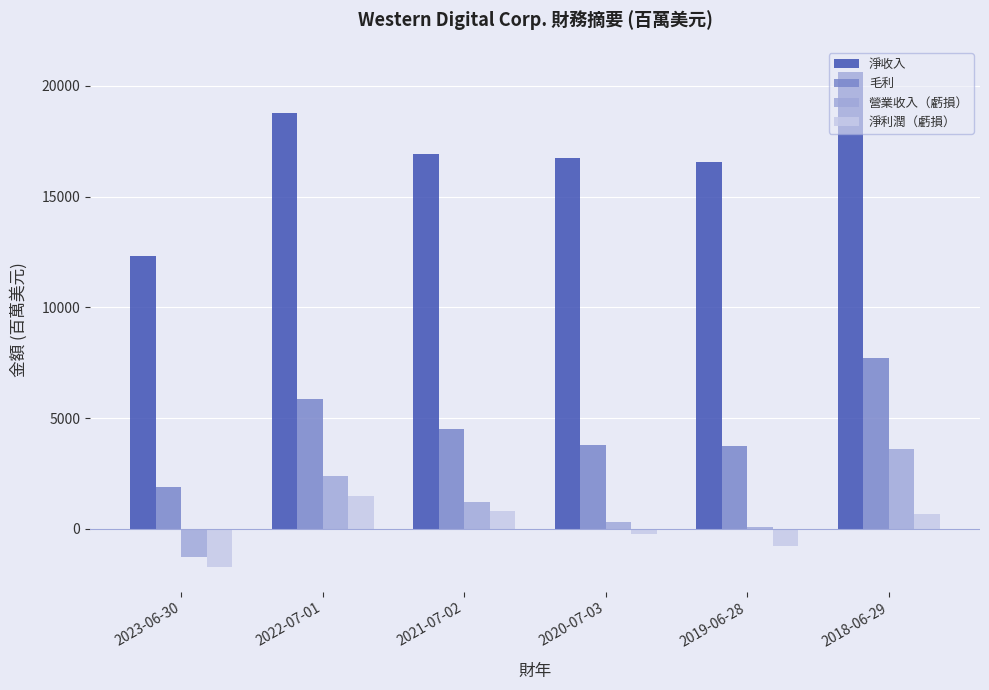

Rank the series by their maximum value, from highest to lowest.

淨收入, 毛利, 營業收入（虧損）, 淨利潤（虧損）